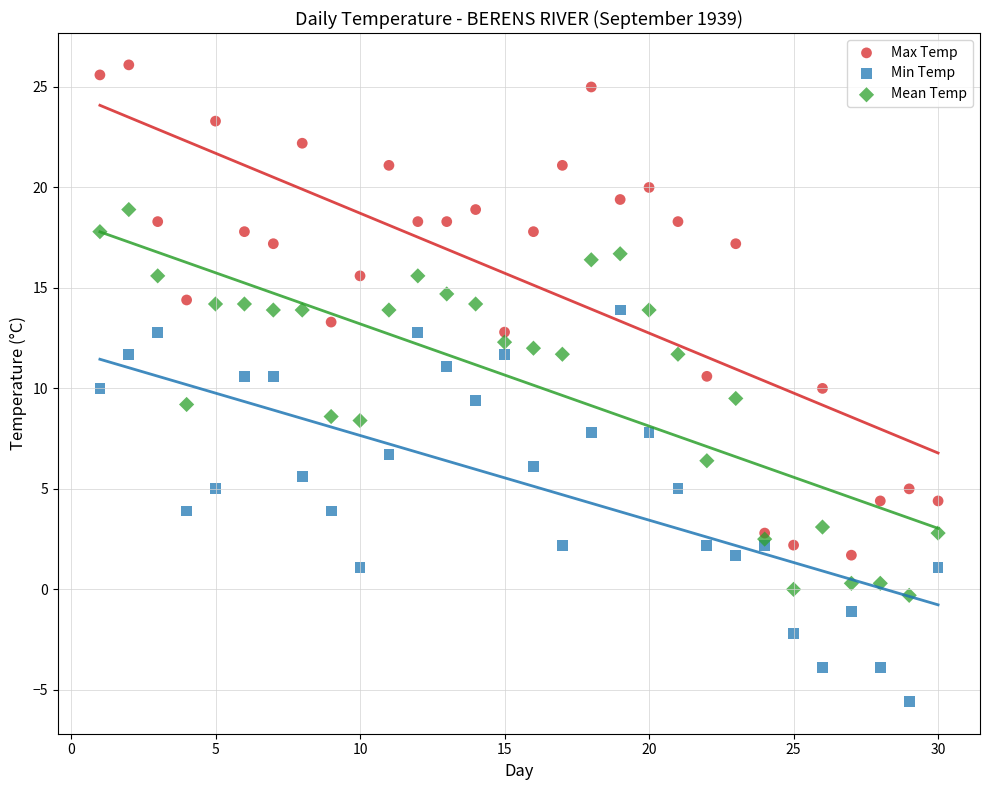

Which series reaches the minimum Y coordinate?

Min Temp